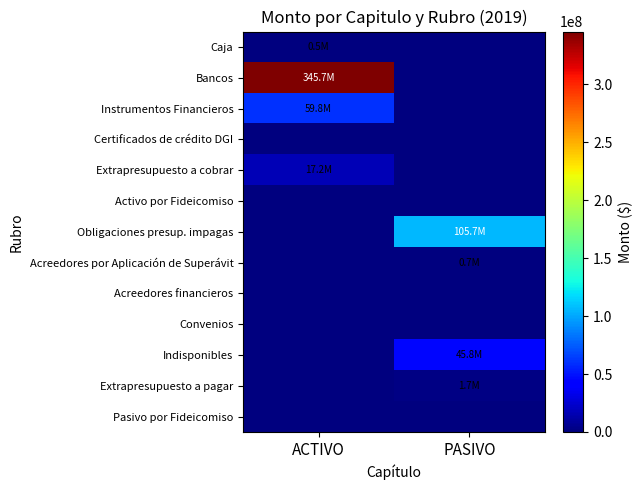

At how many categories does at least one series exceed 186786791?

1